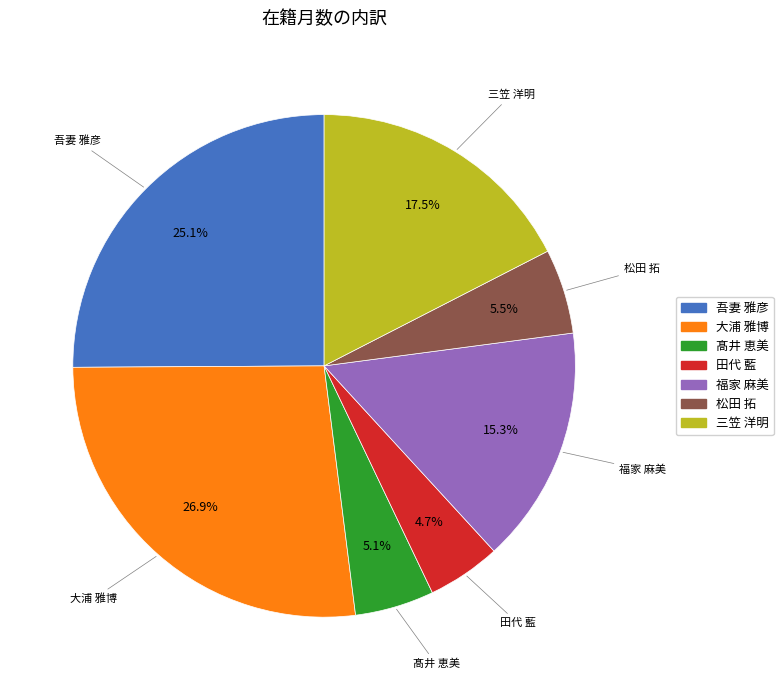

To the nearest percent, what is the difference between the largest and smallest slice percentages?

22%